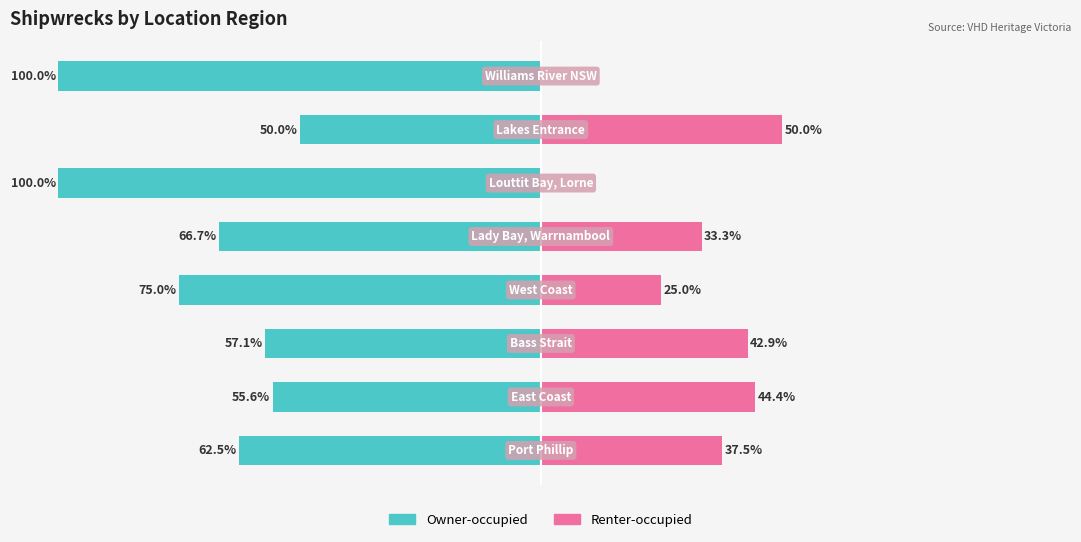

What is the total value across all series at 7?

-100.0